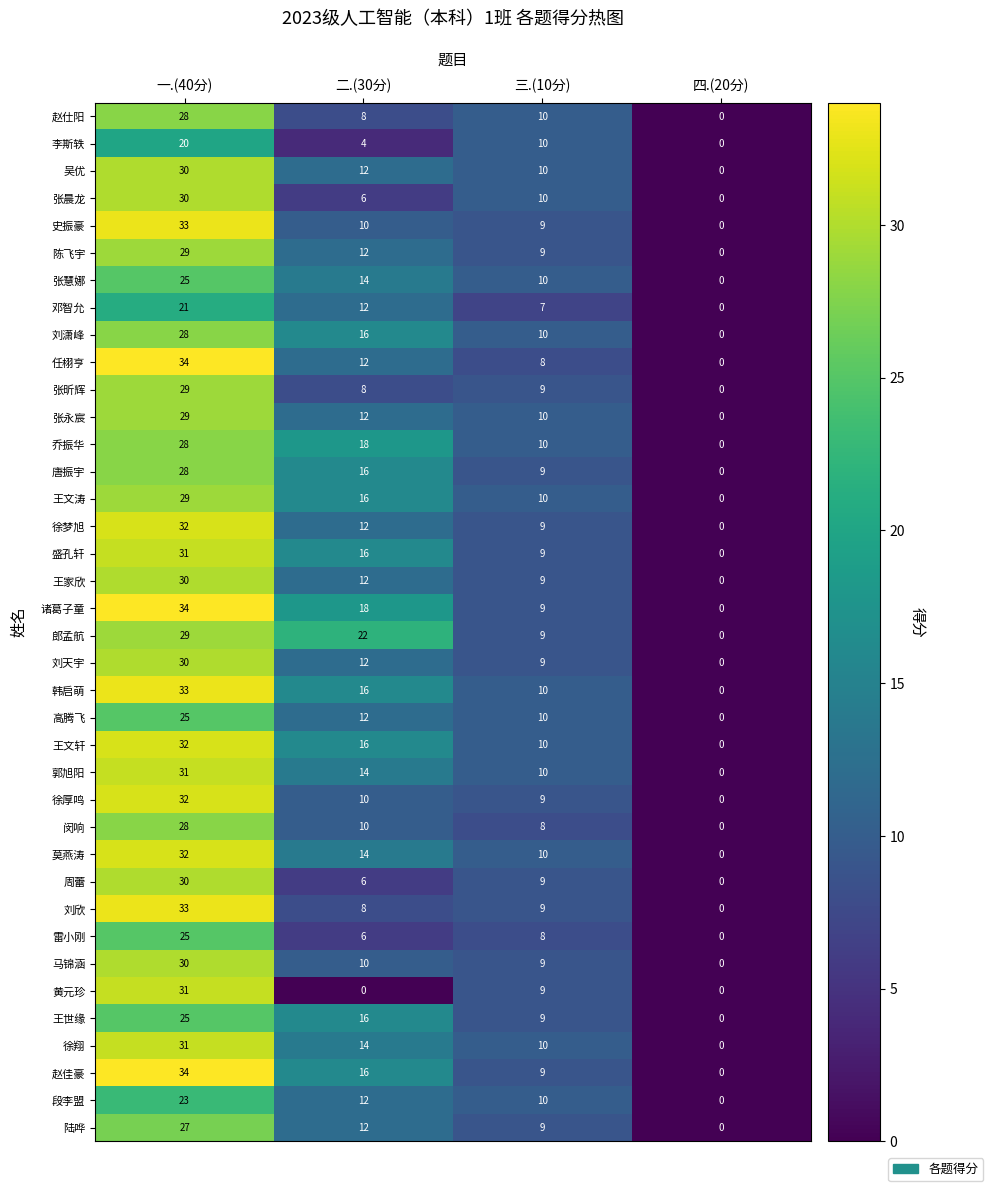

What is the highest value of the 闵响 series?

28